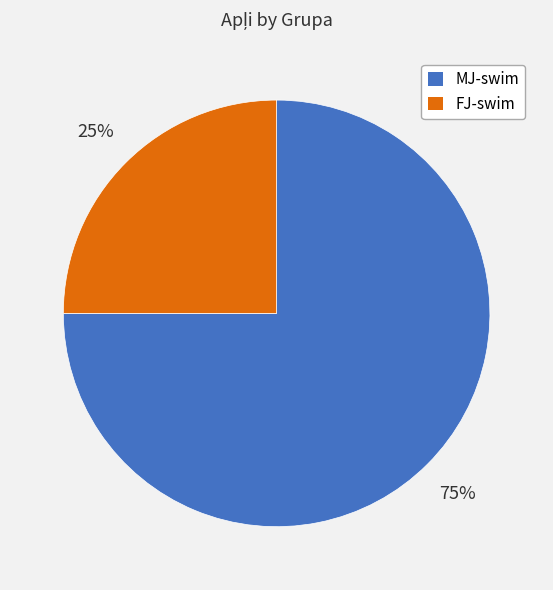

True or false: FJ-swim accounts for 25% of the total.

True